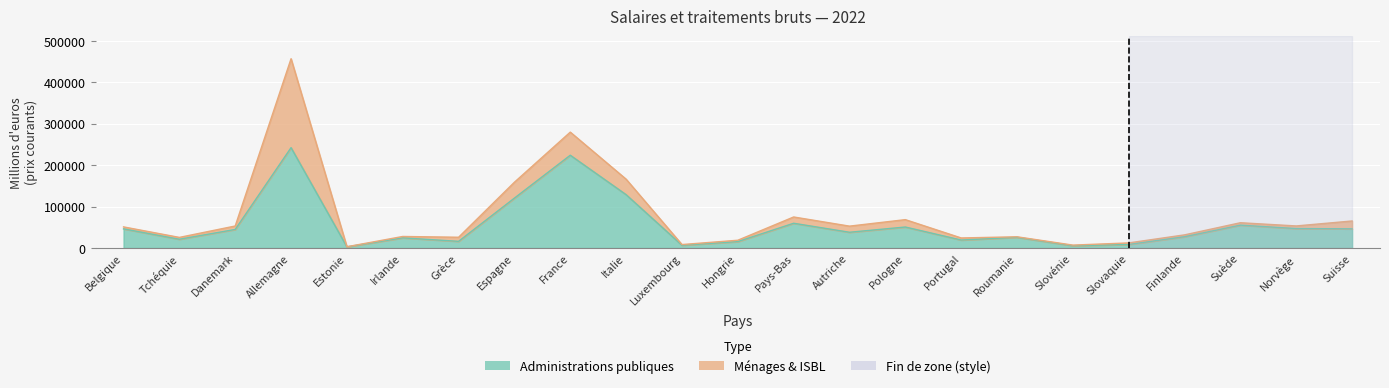

What is the sum of the values at Pays-Bas and Hongrie?

75010